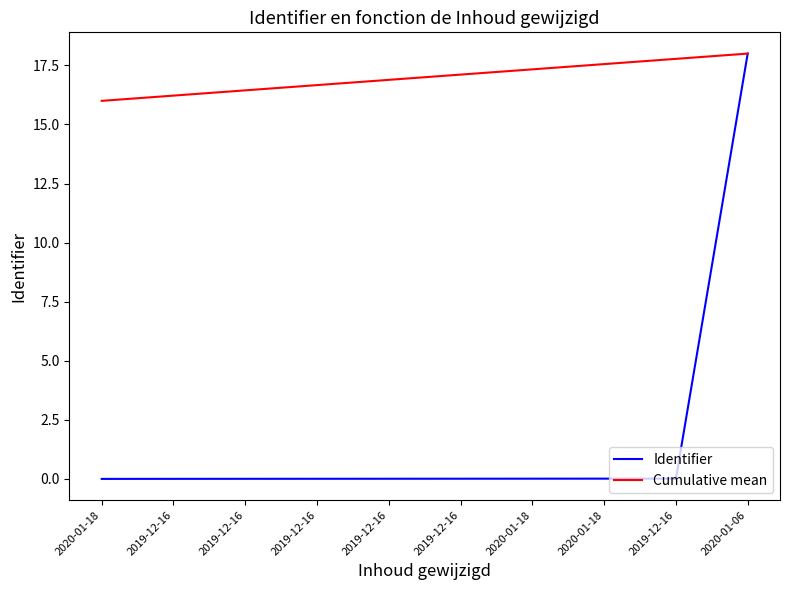

True or false: Identifier and Cumulative mean intersect in this chart.

False